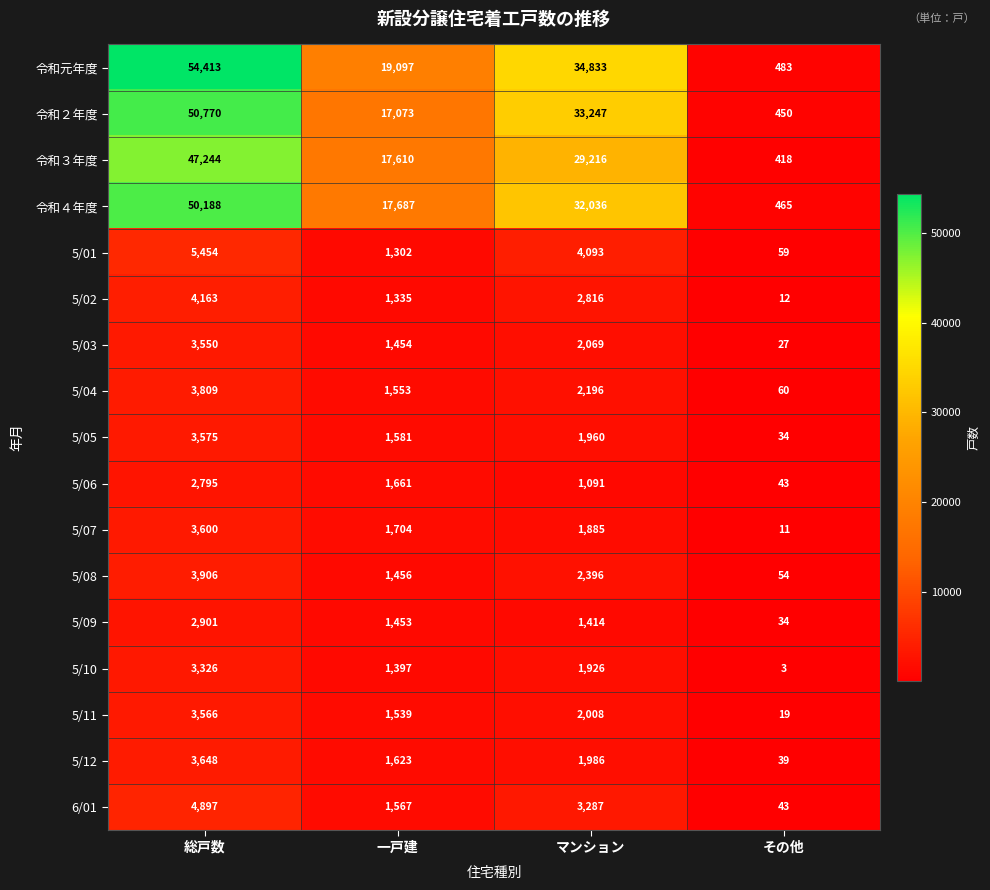

At which category does the chart reach its minimum across all series?

その他